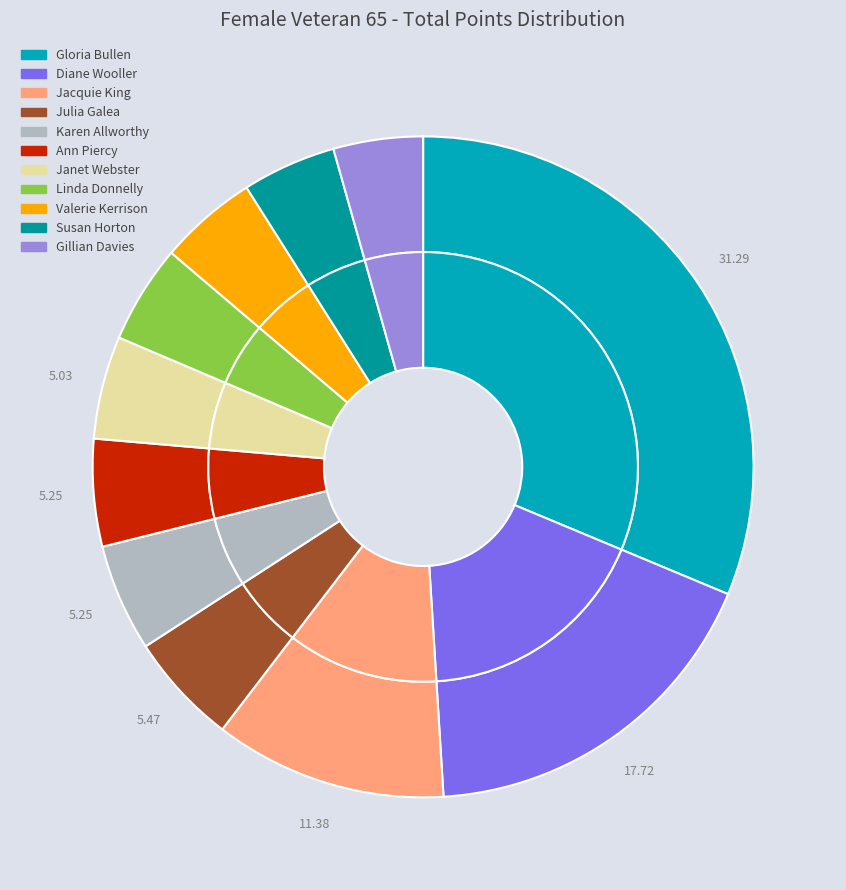

Is it true that Susan Horton is 5% of the pie?

True